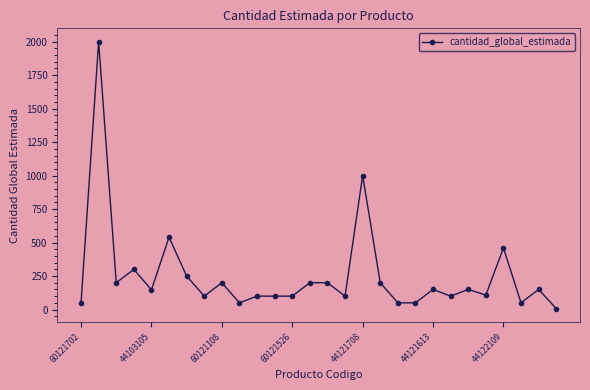

What is the average value?

254